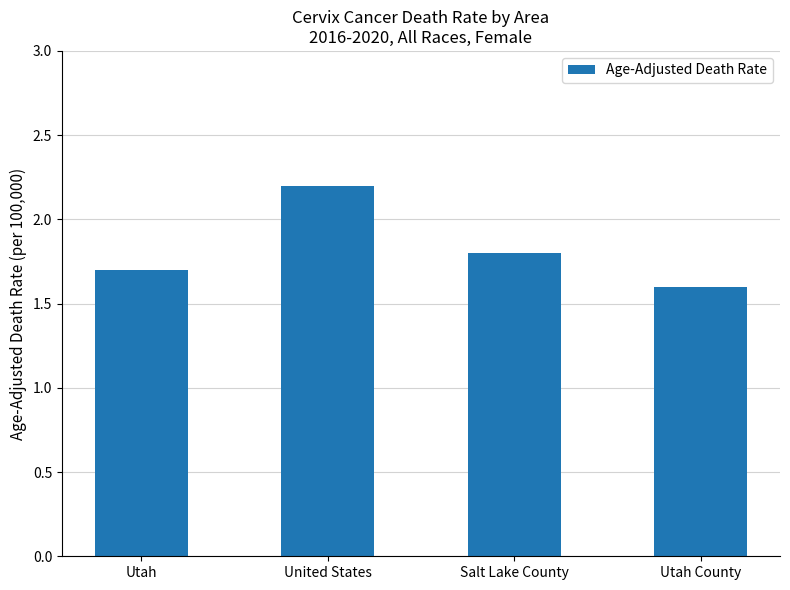

Is it true that the value at Utah is 1.7?

True